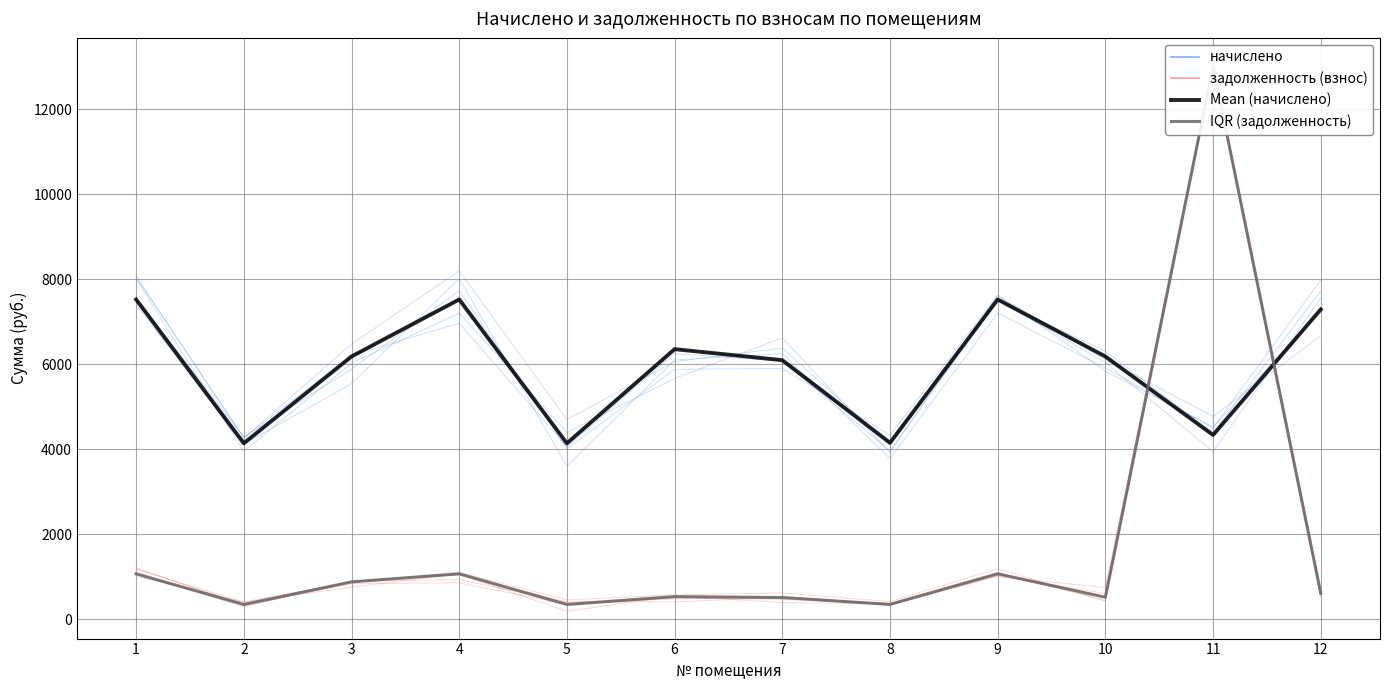

Is it true that задолженность (взнос) equals 13001.4 at 11?

True